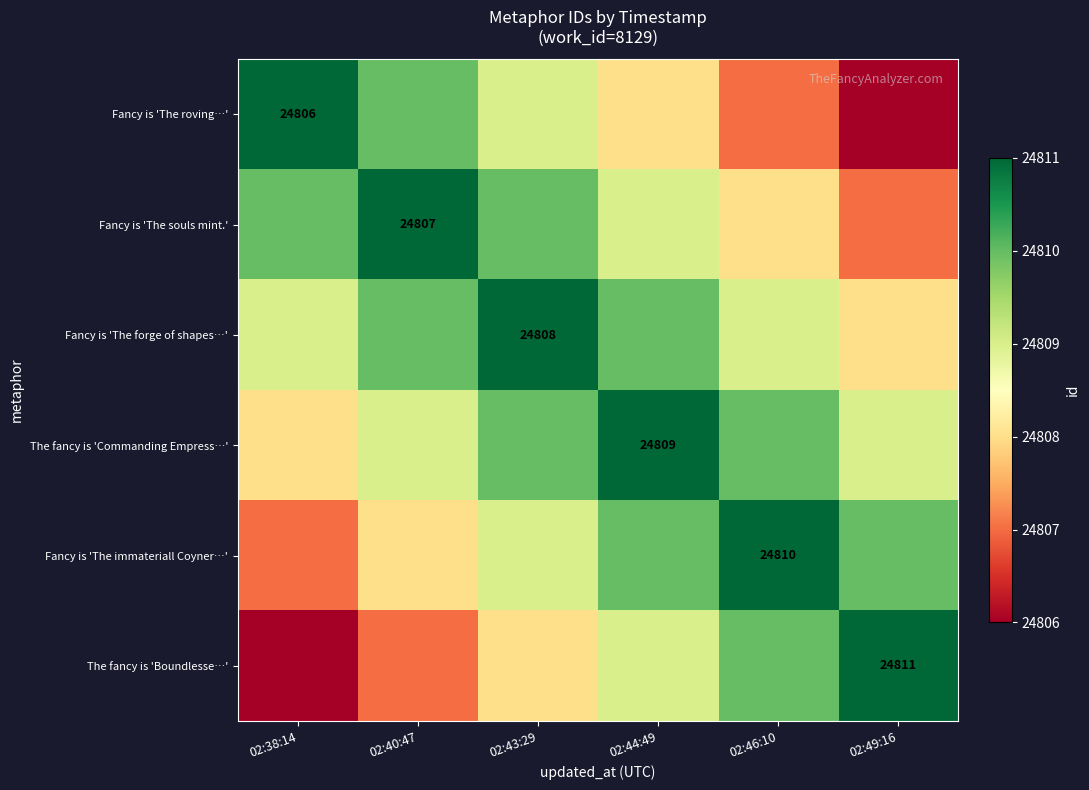

Which category has the highest value across all series?

02:38:14